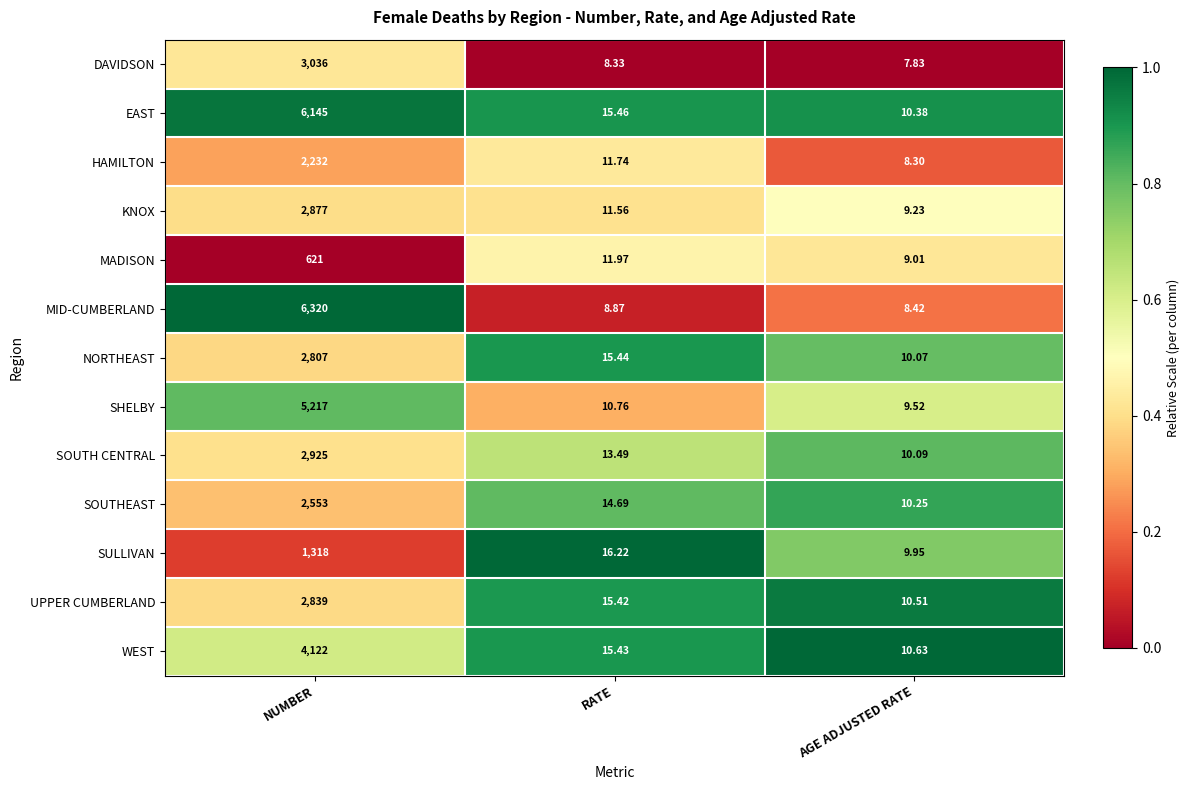

Which series has the largest range (max minus min)?

MID-CUMBERLAND